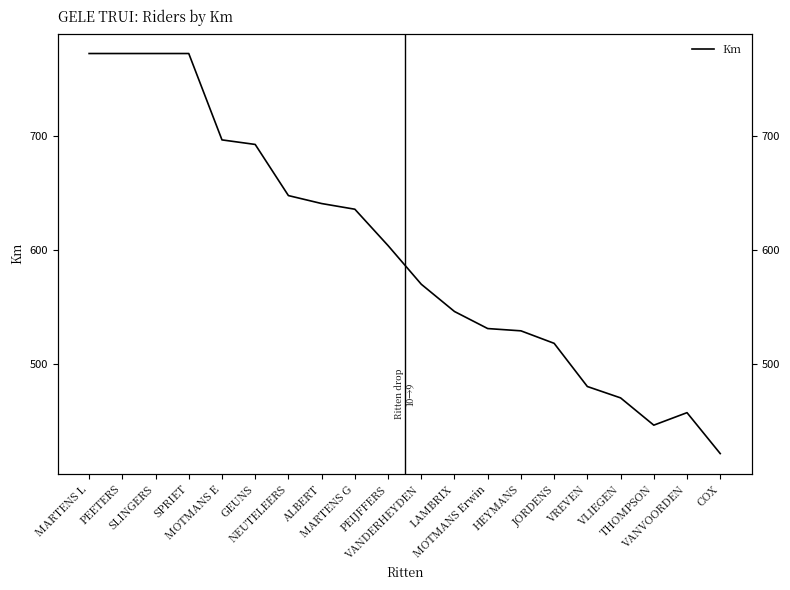

What is the value of the 17th point from the left?

470